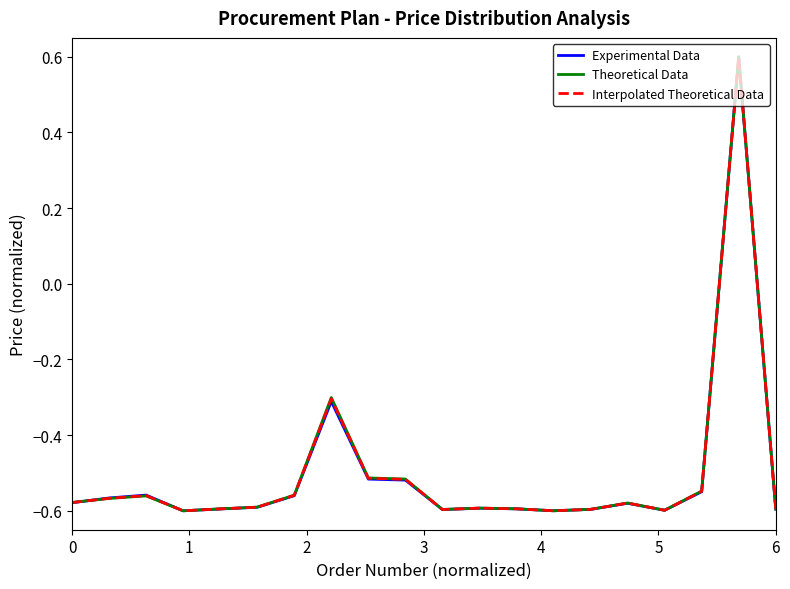

What is the sum of all Theoretical Data values?

-10.1